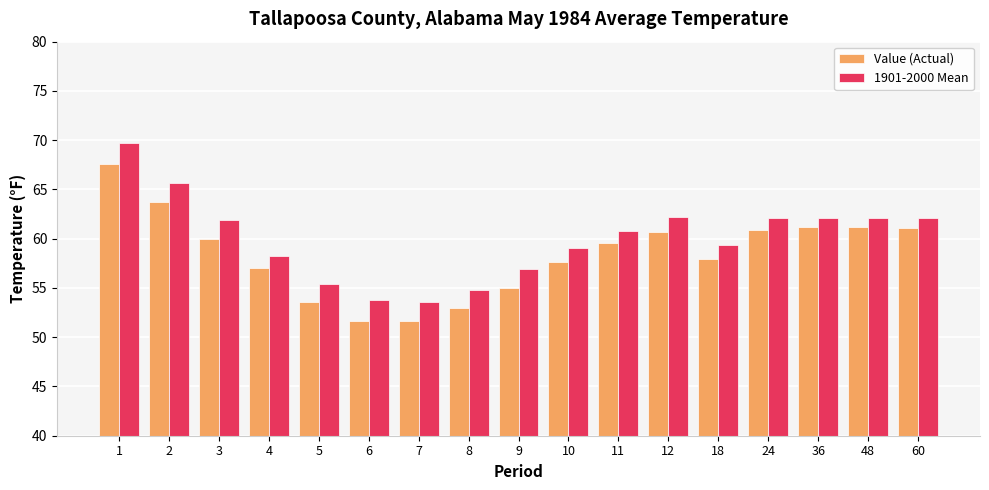

List the series in order of their peak value, lowest first.

Value (Actual), 1901-2000 Mean